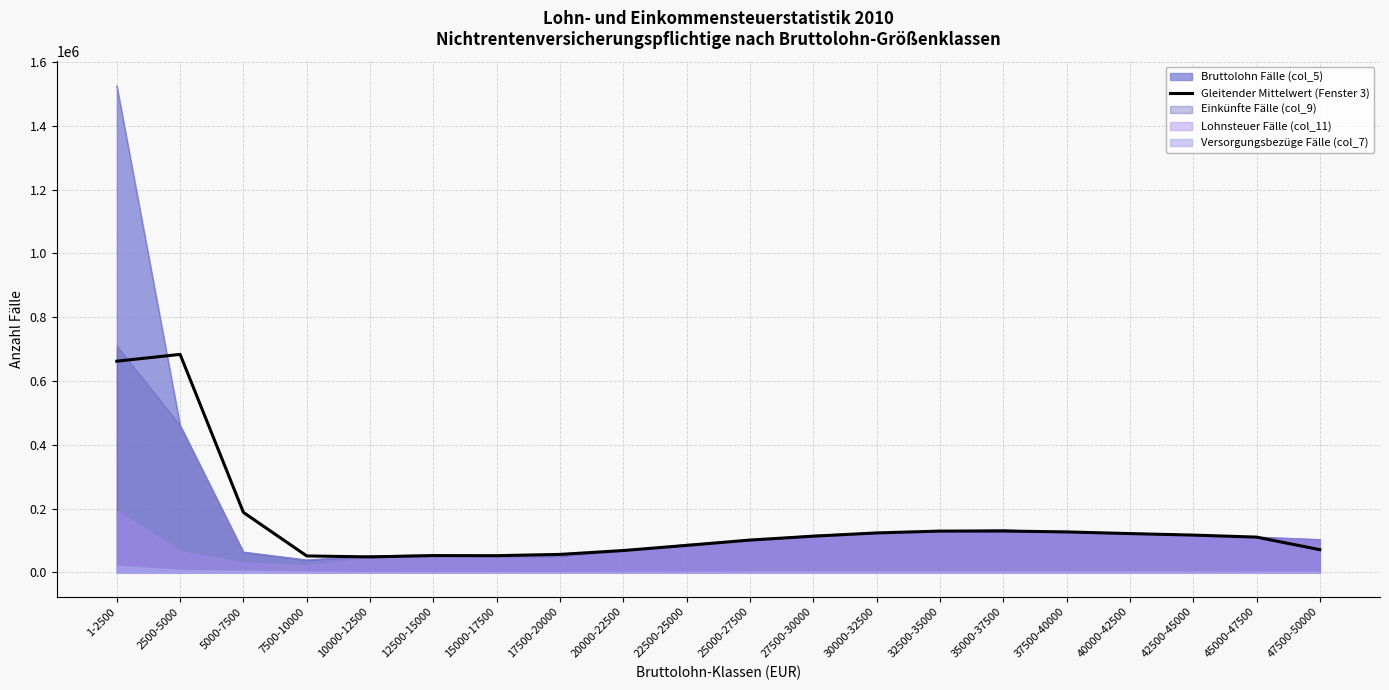

Where is the first local minimum?

10000-12500